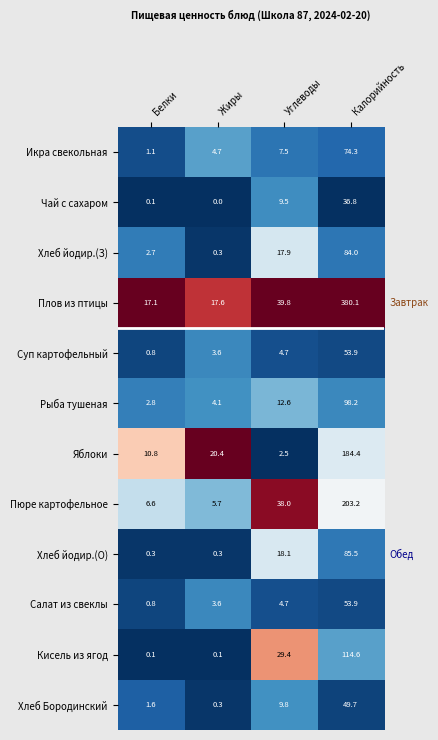

What is the difference between the highest and lowest values at Углеводы?

37.3